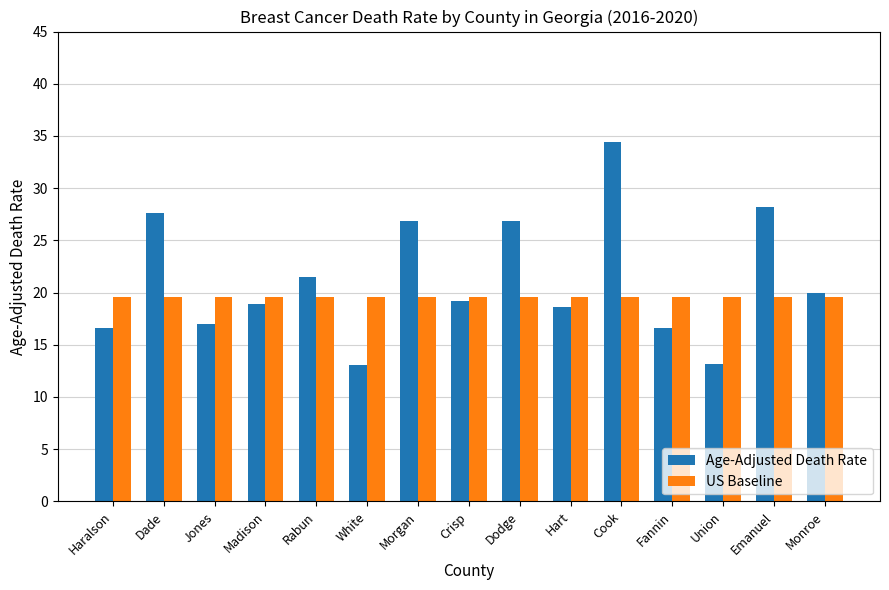

How many bars are there in total?

30